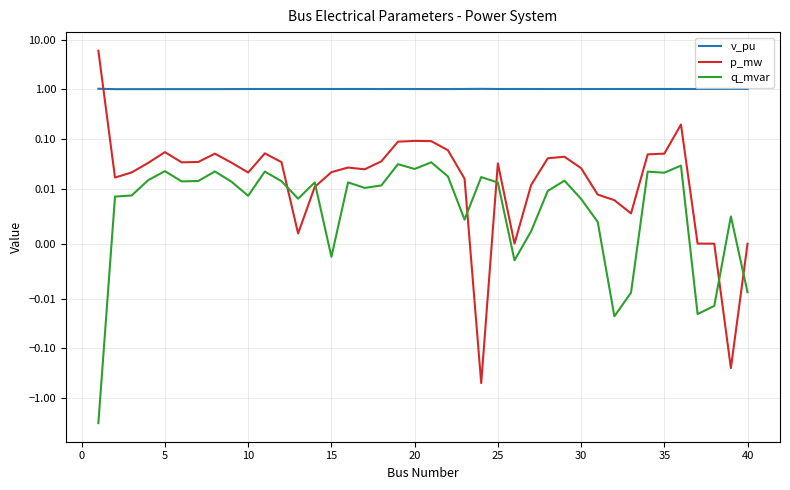

What is the average value of the p_mw series?

0.2